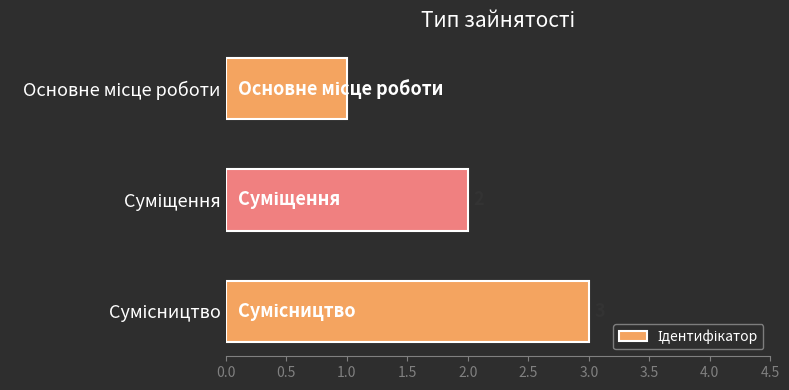

What is the sum of all values?

6